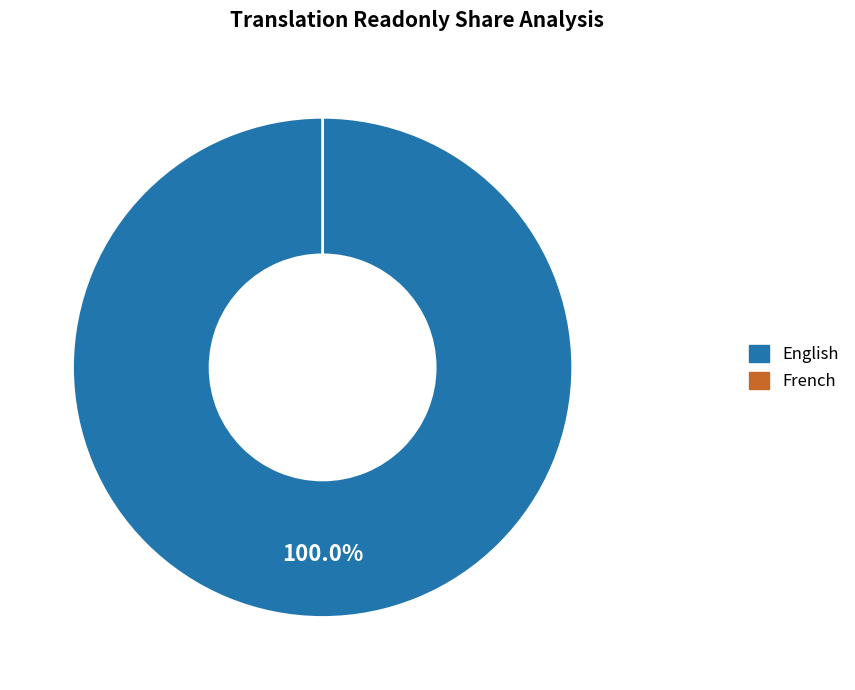

Count the number of slices in the pie.

2